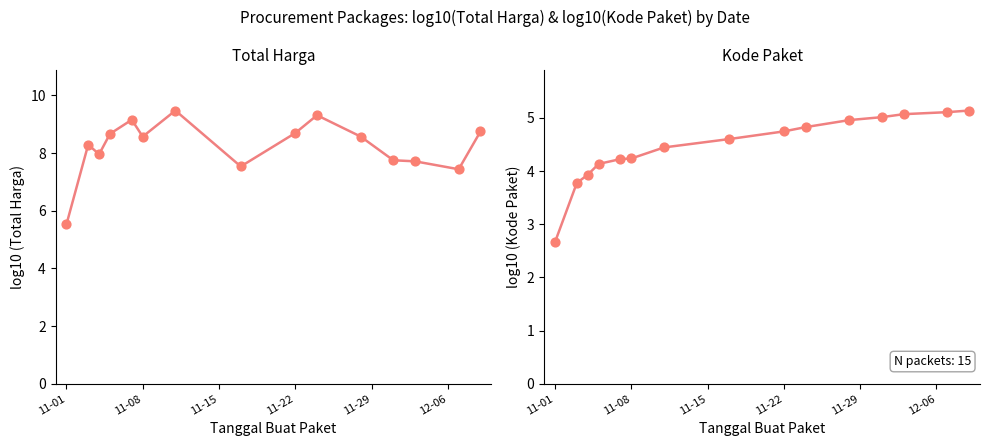

Which series has the largest Y range (max minus min)?

Total Harga